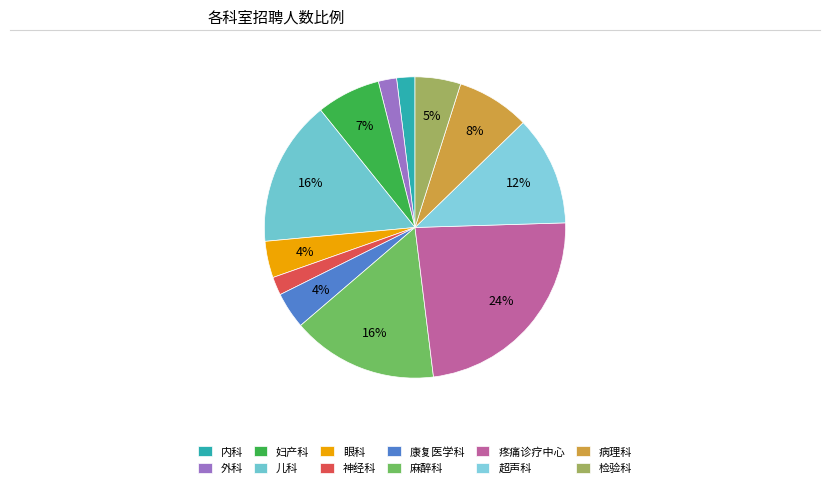

What is the smallest slice in the pie chart?

内科